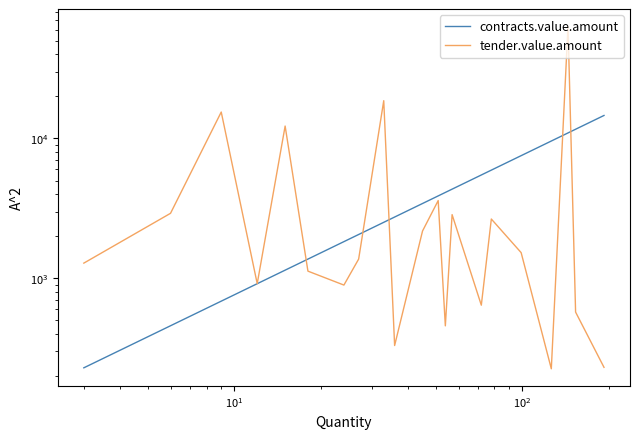

The contracts.value.amount series shows 2872.9 at 6. True or false?

False